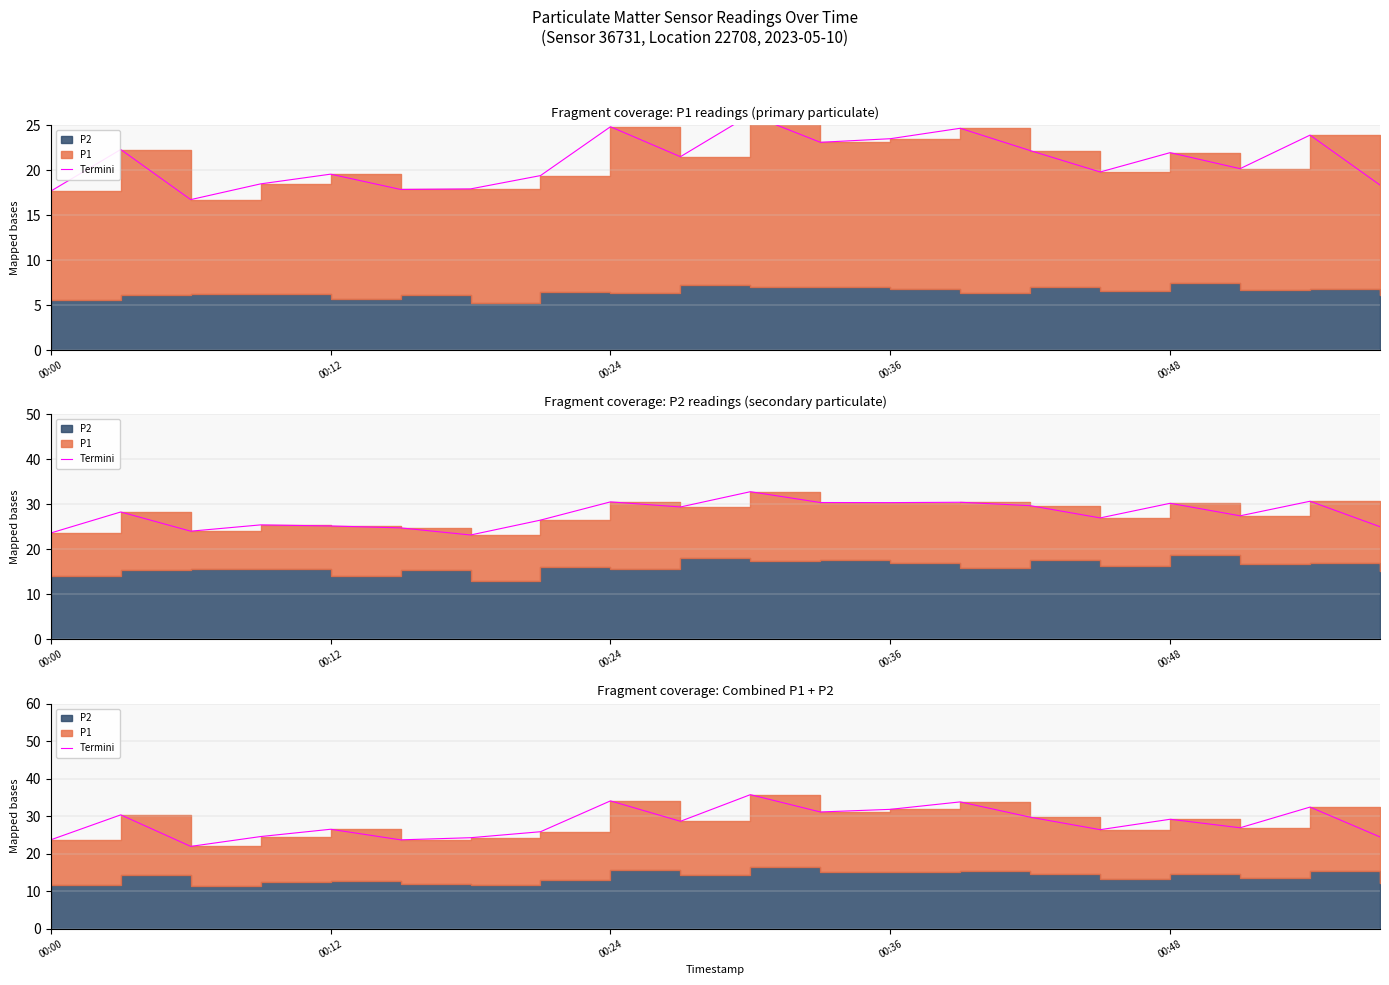

How many interior local valleys (lower than both neighbors) does the data have?

6